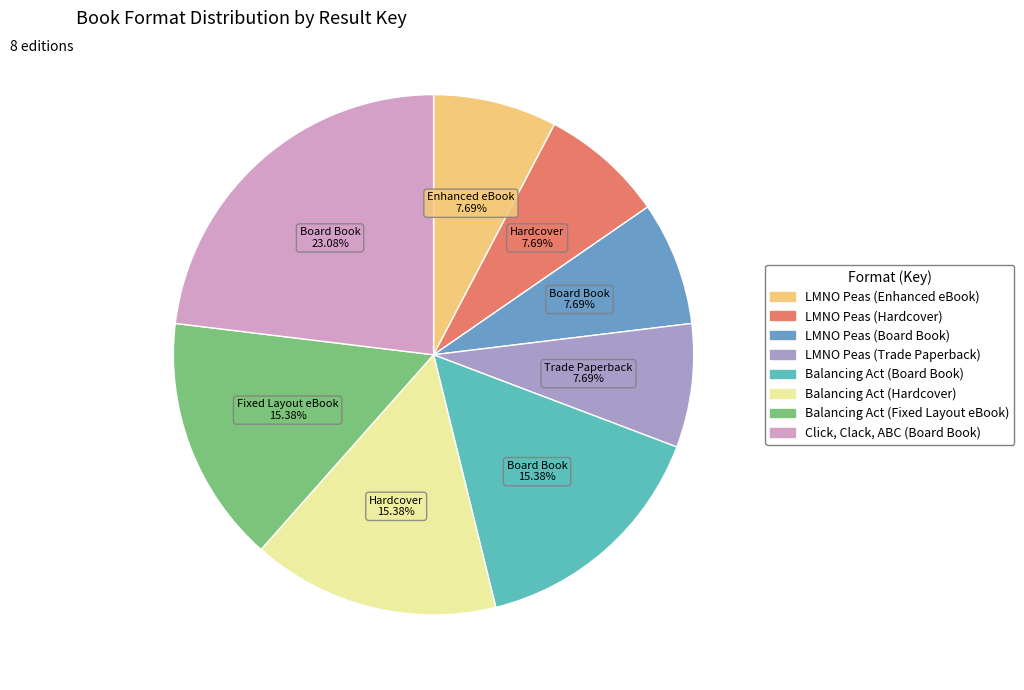

How many segments does this pie chart have?

8